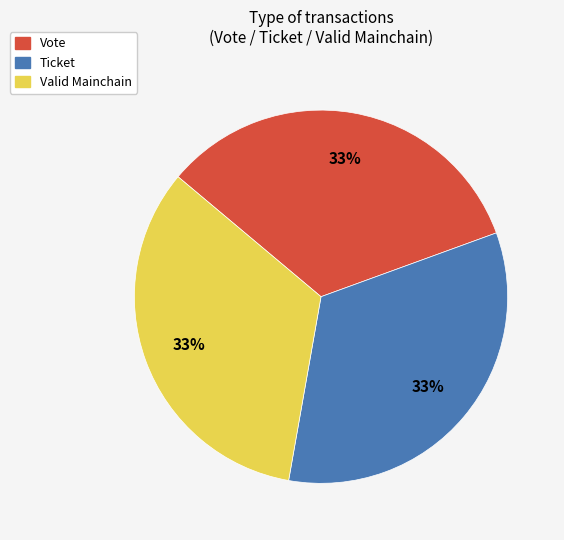

Does Valid Mainchain account for over 50% of the chart?

No